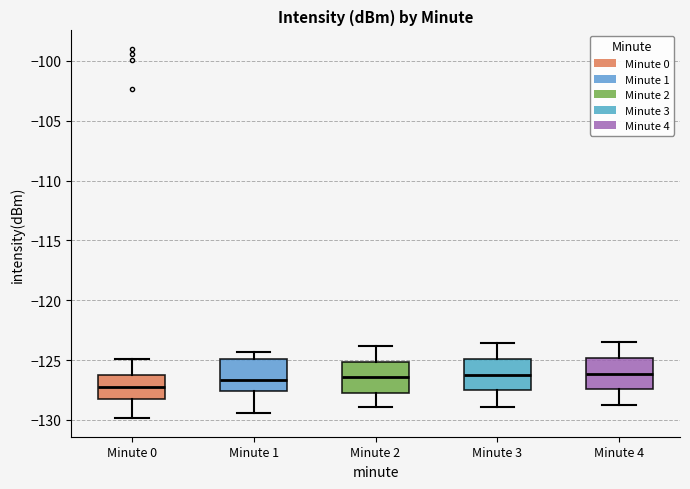

Which box's median line is the lowest?

Minute 0